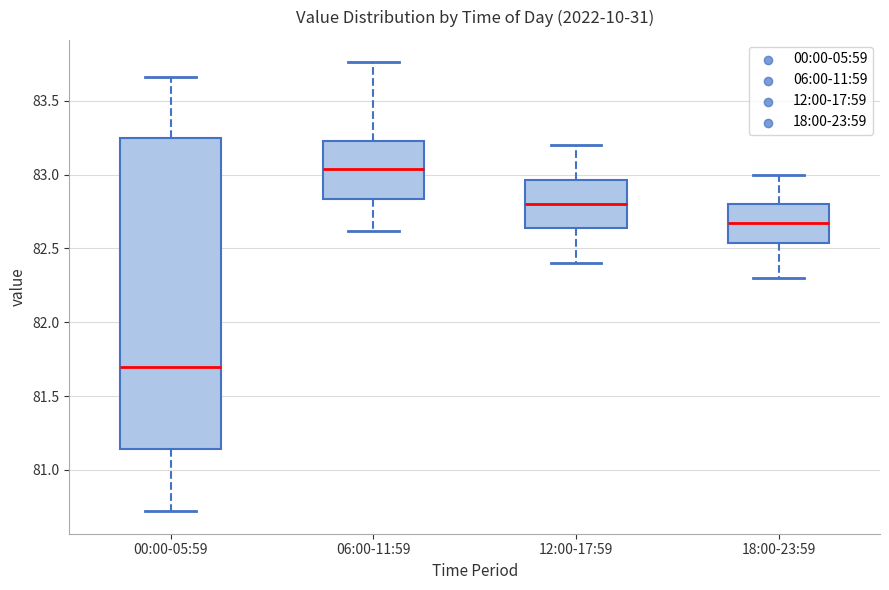

Which box is the tallest, from its lower edge to its upper edge?

00:00-05:59